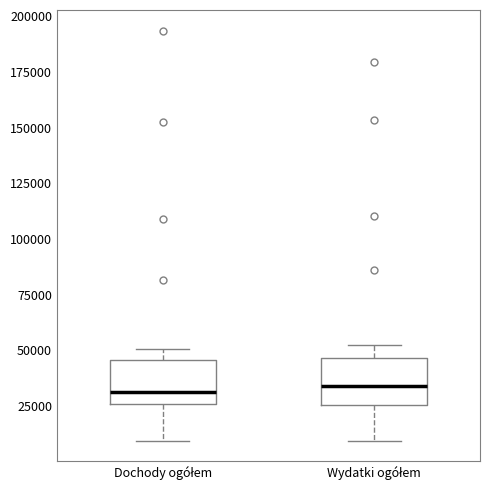

Reading left to right, read every box against the y-axis: the position of its median line, the range the box covers, and the ends of its whiskers. The values are not printed on the chart, so give them approximately, as read against the axis.

Dochody ogółem: median 30000, box 25000 to 45000, whiskers 10000 to 50000
Wydatki ogółem: median 35000, box 25000 to 45000, whiskers 10000 to 50000